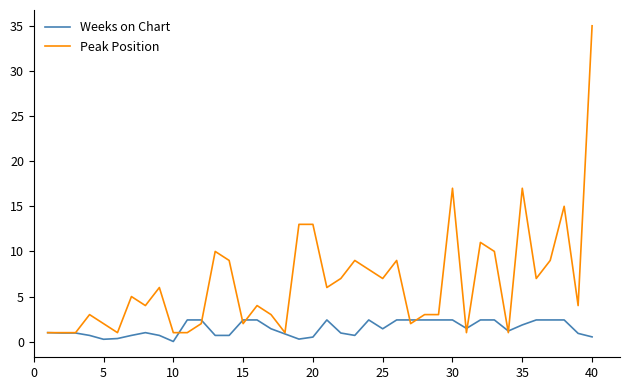

Which series has the largest total across all categories?

Peak Position